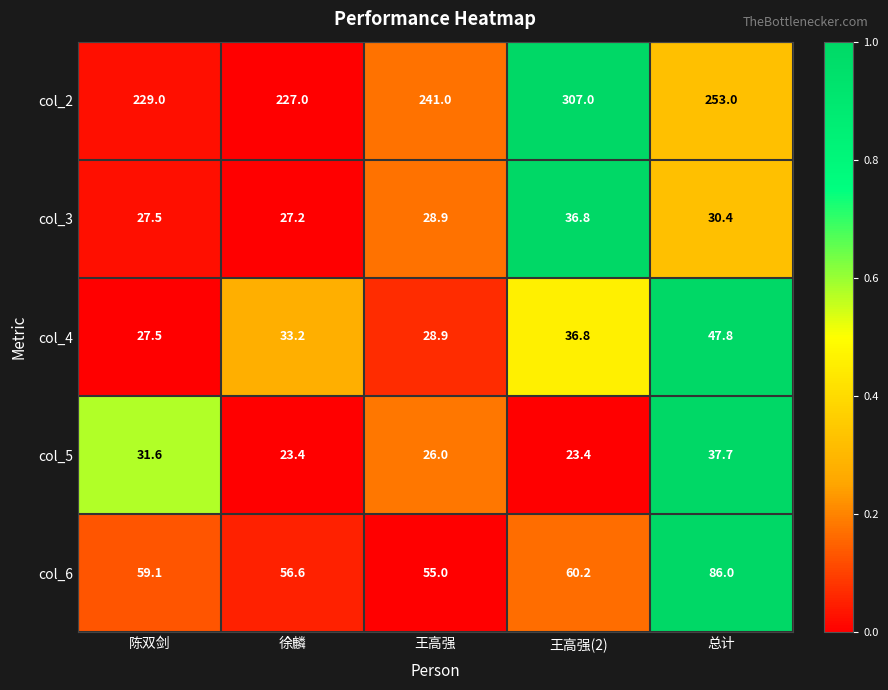

Which series changed the most between 陈双剑 and 总计?

col_6